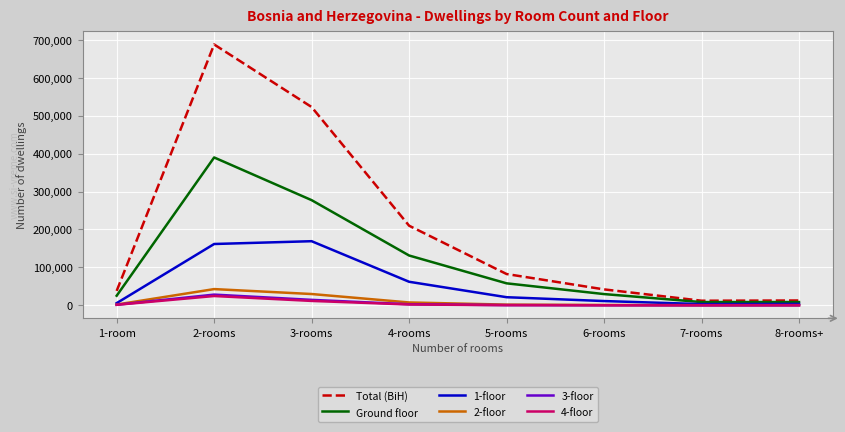

At which category is the sum across all series the highest?

2-rooms